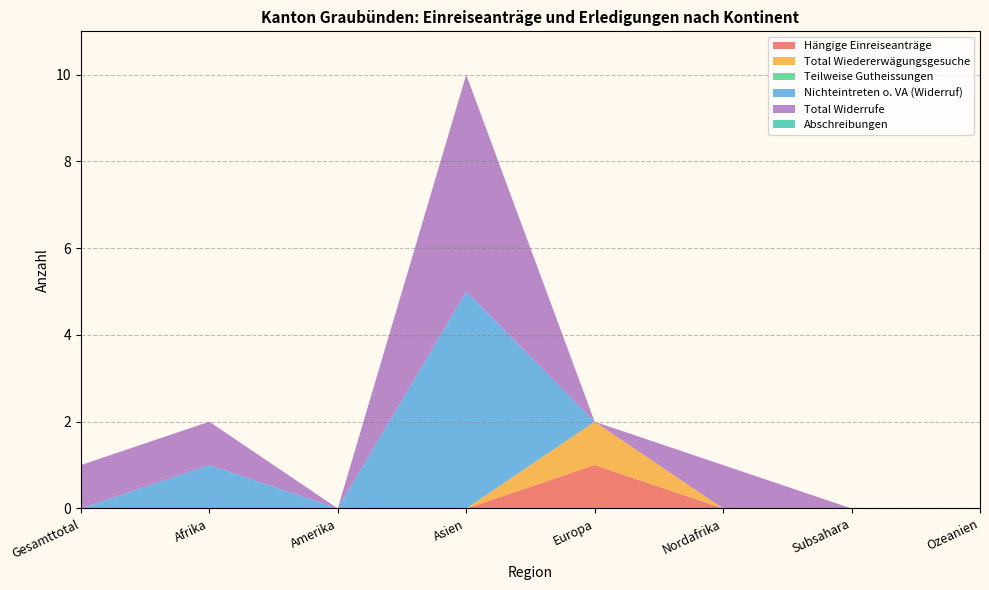

Reading left to right, list all the values displayed in this chart.

Hängige Einreiseanträge: 0	0	0	0	1	0	0	0
Total Wiedererwägungsgesuche: 0	0	0	0	1	0	0	0
Teilweise Gutheissungen: 0	0	0	0	0	0	0	0
Nichteintreten o. VA (Widerruf): 0	1	0	5	0	0	0	0
Total Widerrufe: 1	1	0	5	0	1	0	0
Abschreibungen: 0	0	0	0	0	0	0	0